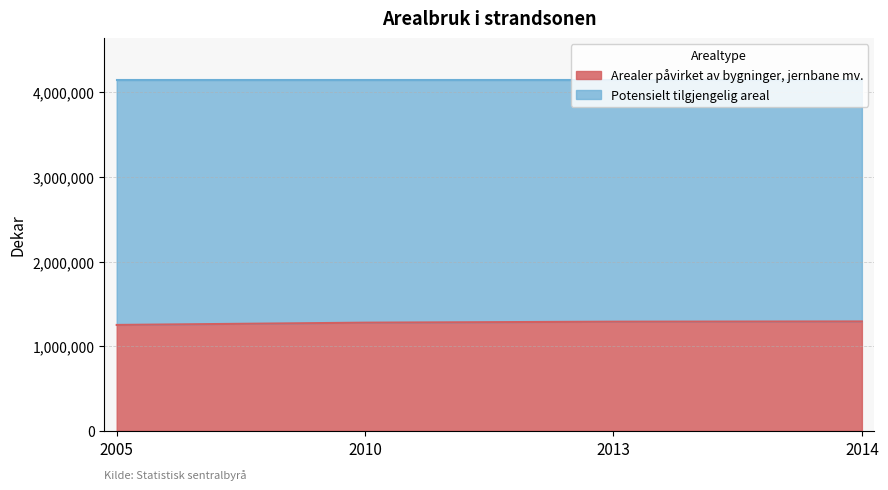

What is the change in value from 2005 to 2013?

+38557